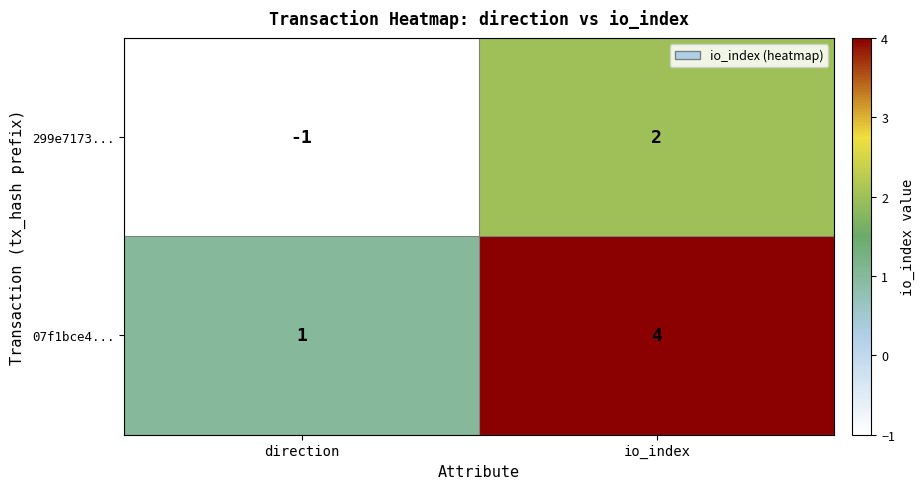

At which label does 07f1bce4... reach its peak?

io_index